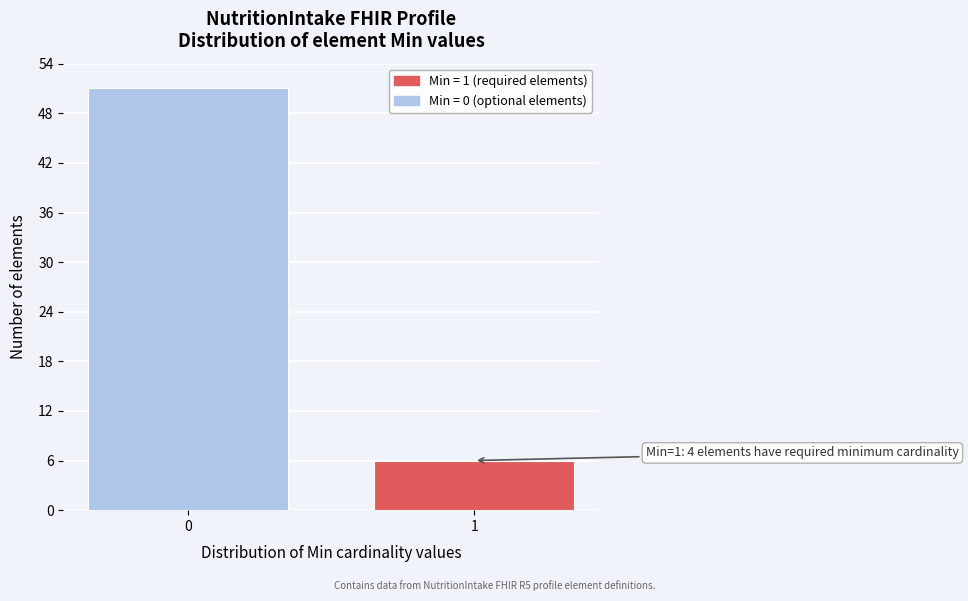

Reading left to right, what are all the values shown in this chart?

0=51	1=6